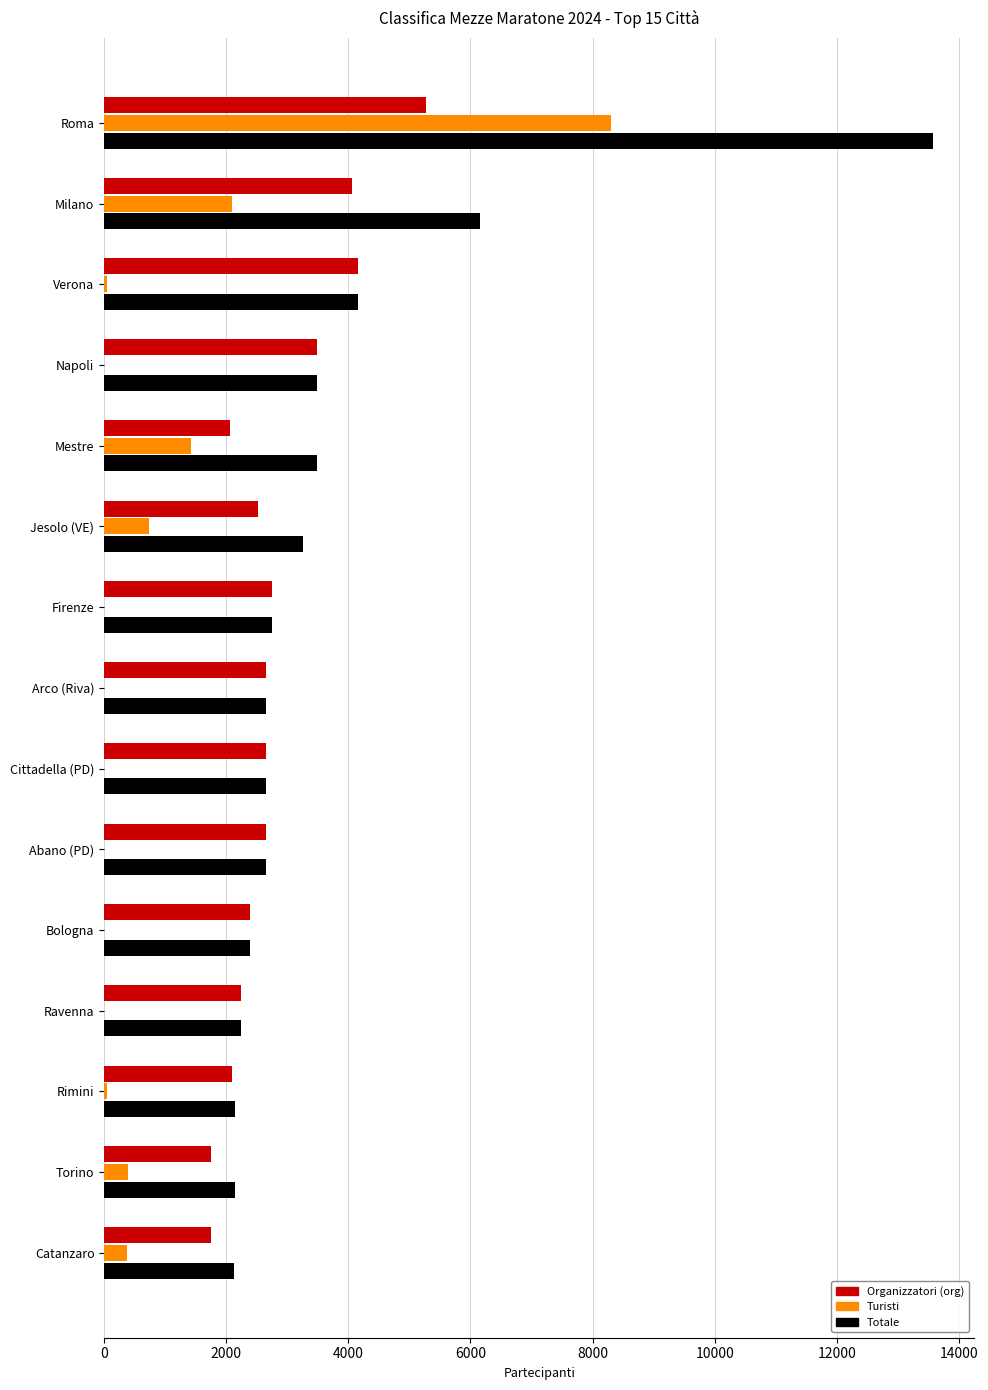

What is the total value across all series at Abano (PD)?

5288